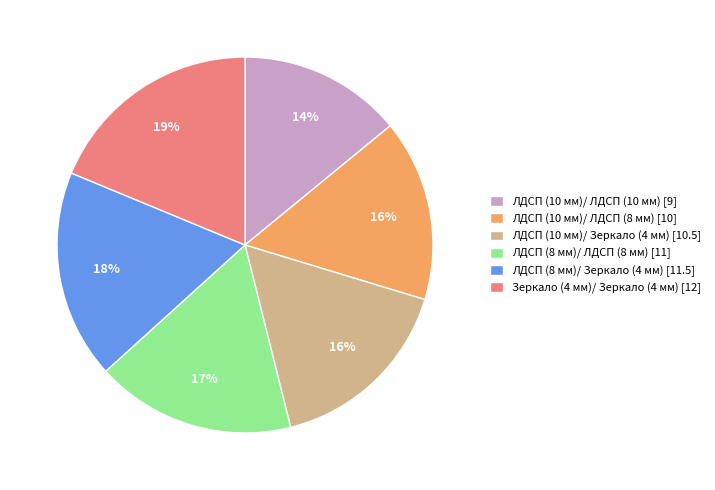

Is ЛДСП (8 мм)/ ЛДСП (8 мм) the majority of the pie?

No